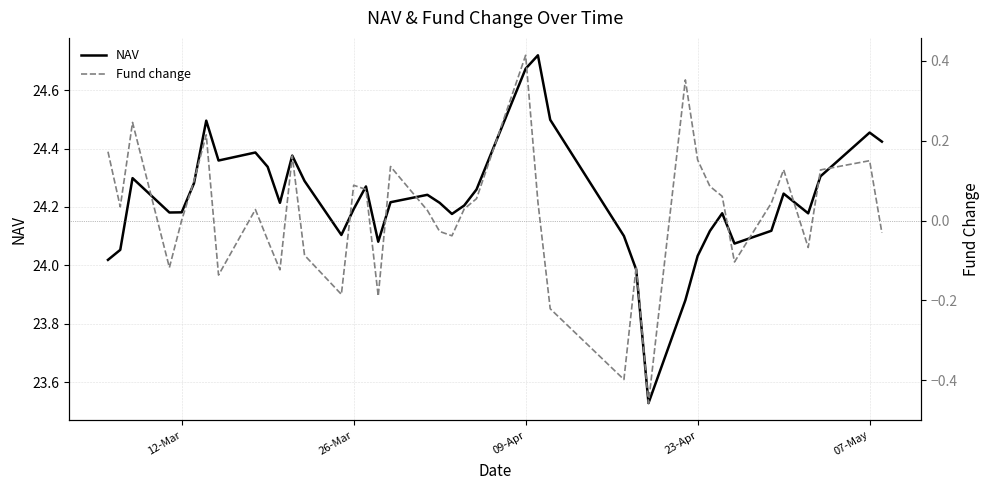

Does the chart have visible grid lines?

Yes